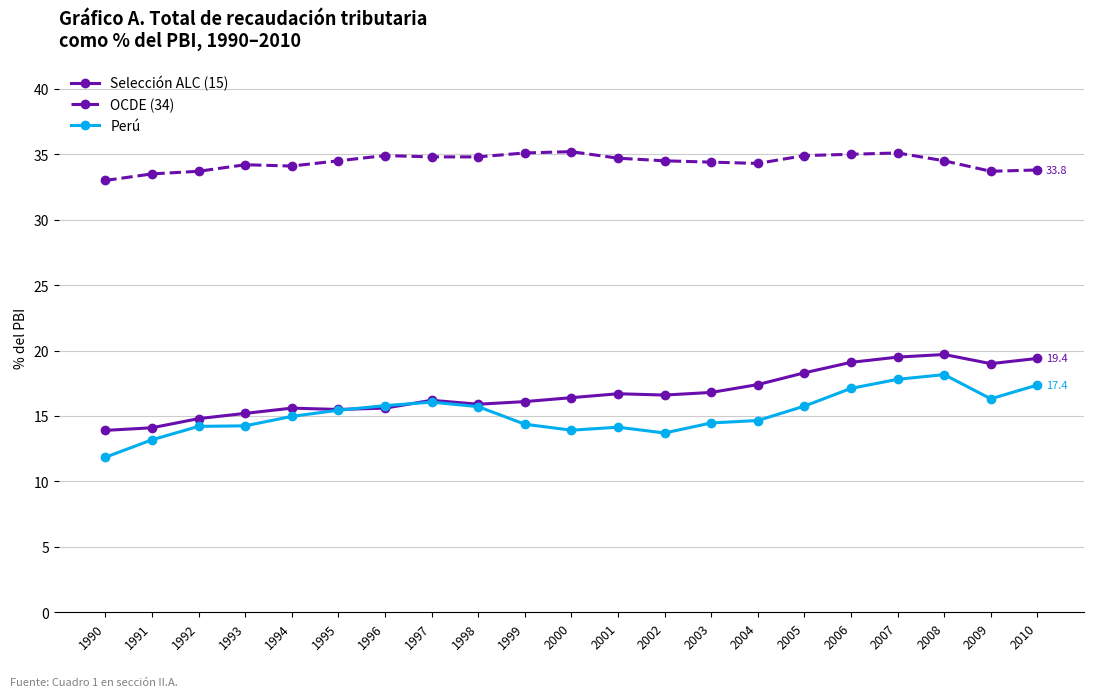

What is the minimum value for OCDE (34)?

33.0